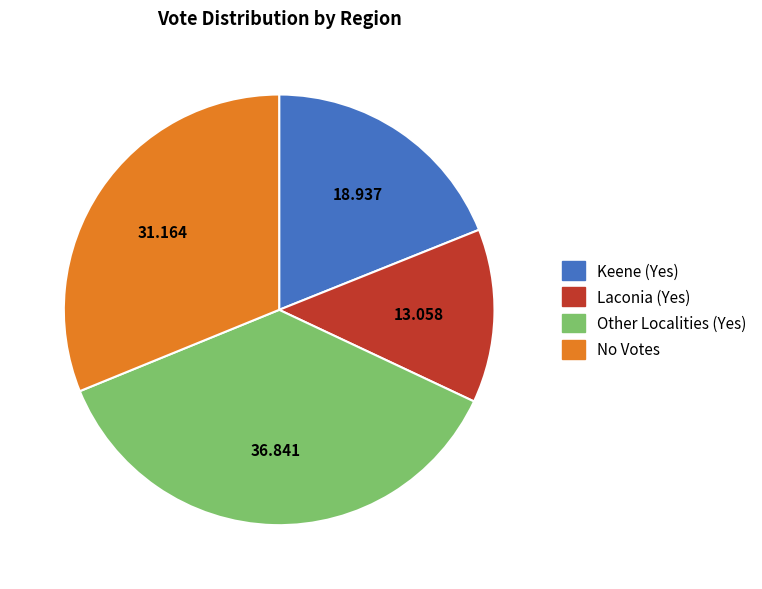

Is there any slice that represents more than half of the pie?

No